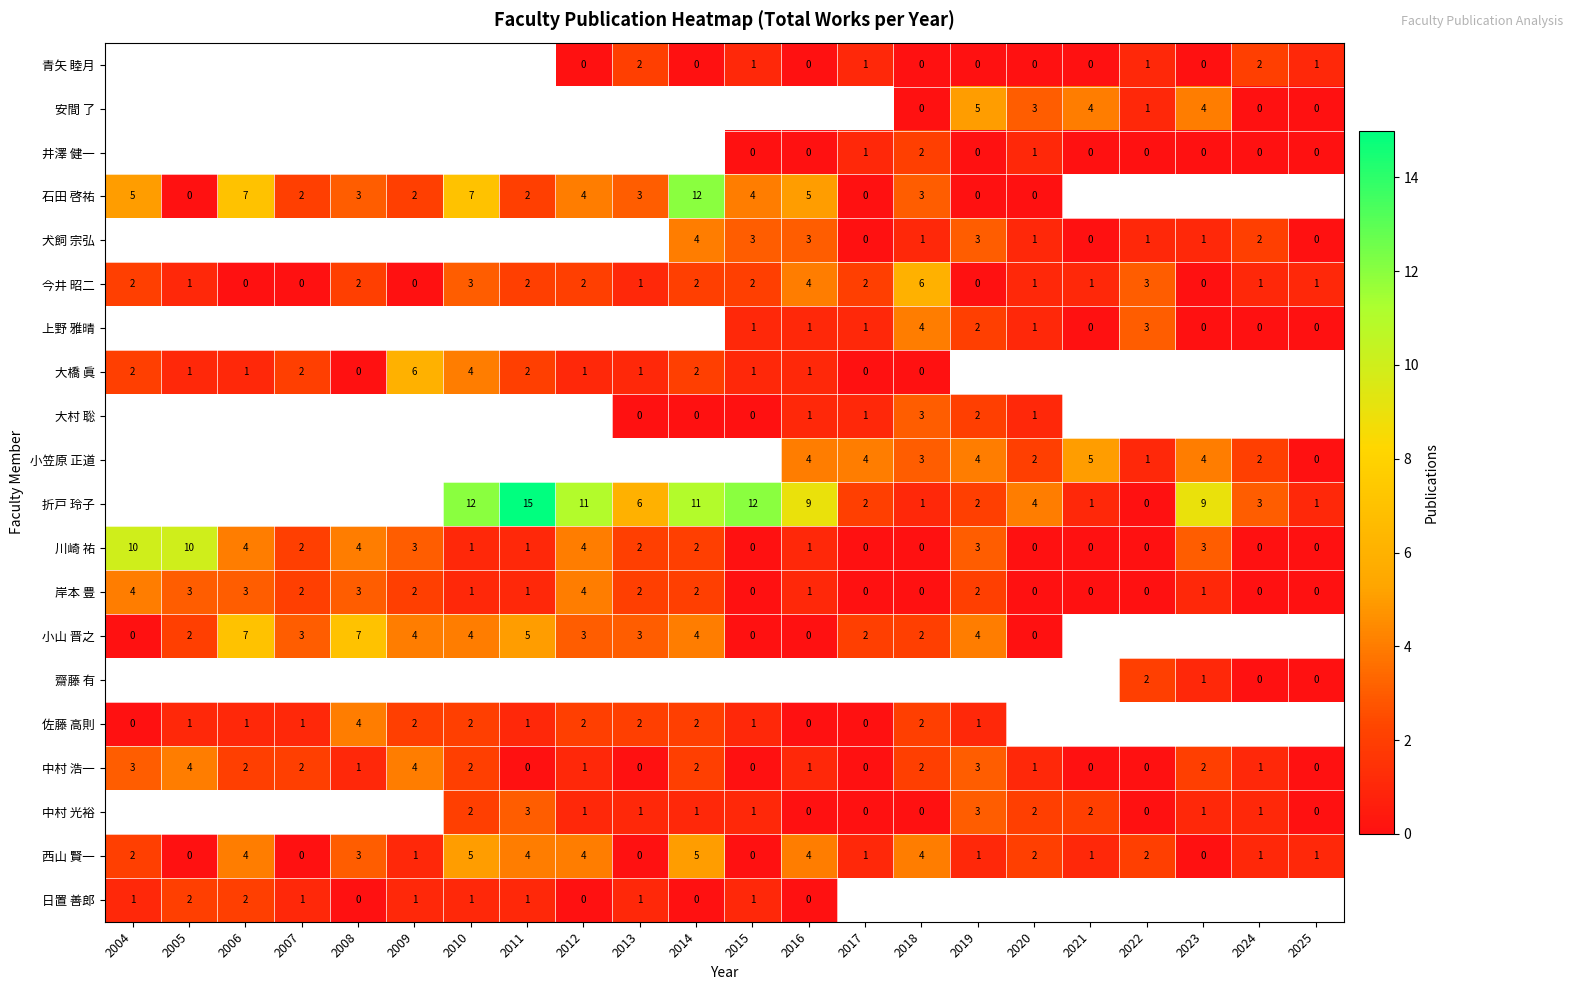

How many 岸本 豊 values are between 0 and 2?

17